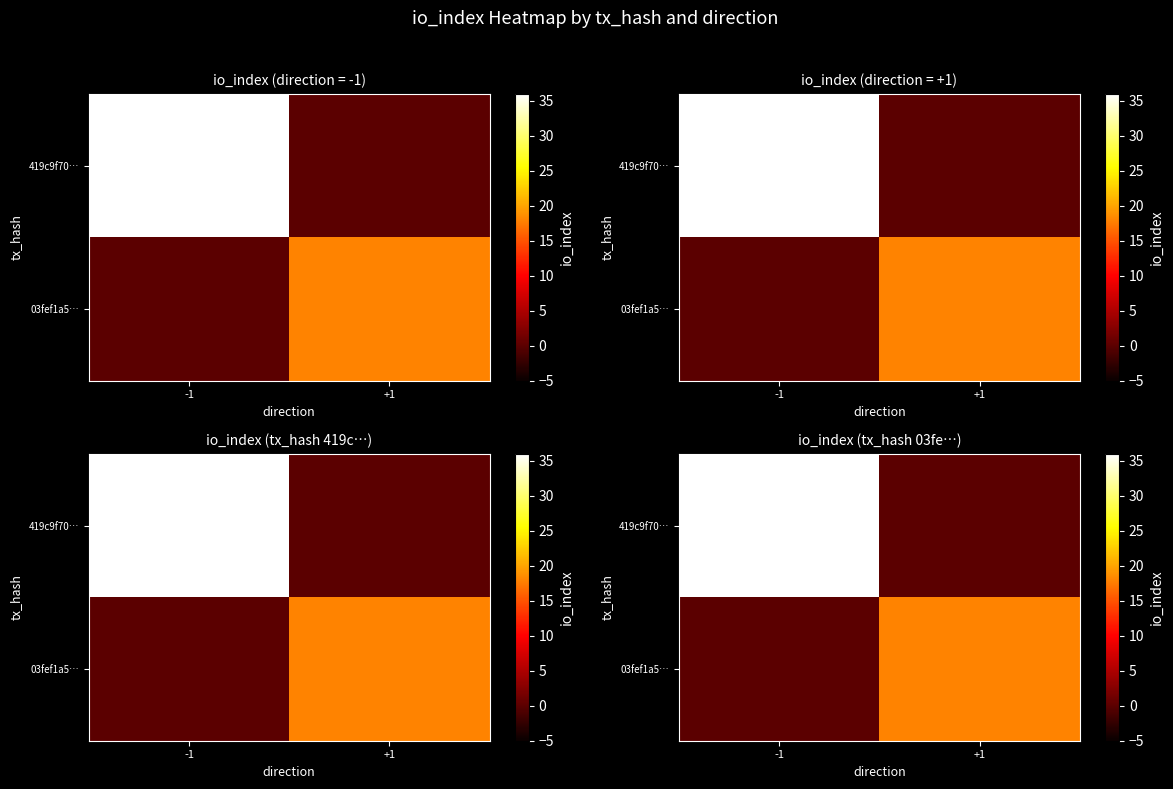

What is the maximum value for 03fef1a5…?

18